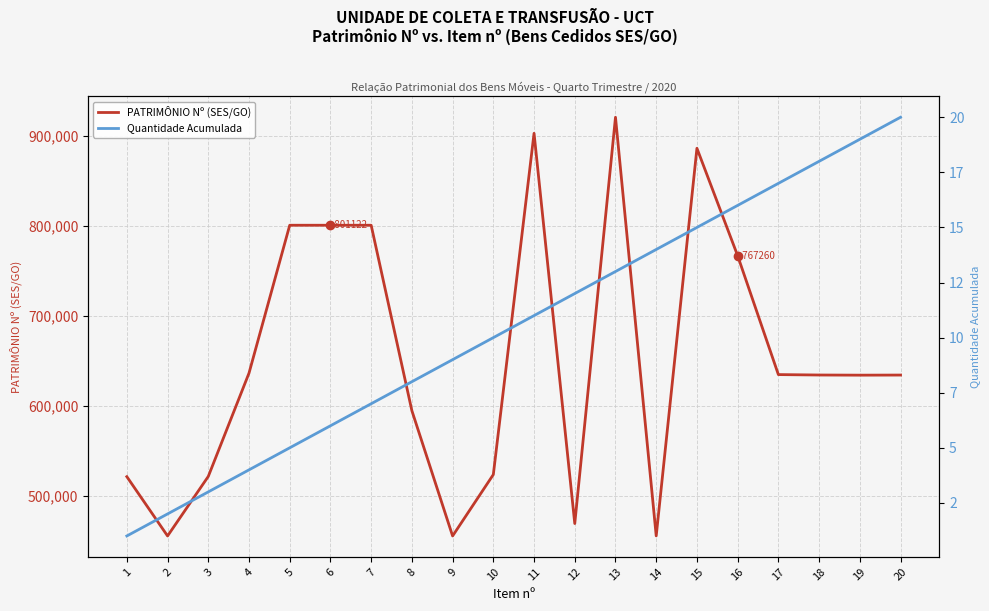

True or false: Quantidade Acumulada has more than 0 points higher than both neighbors.

False